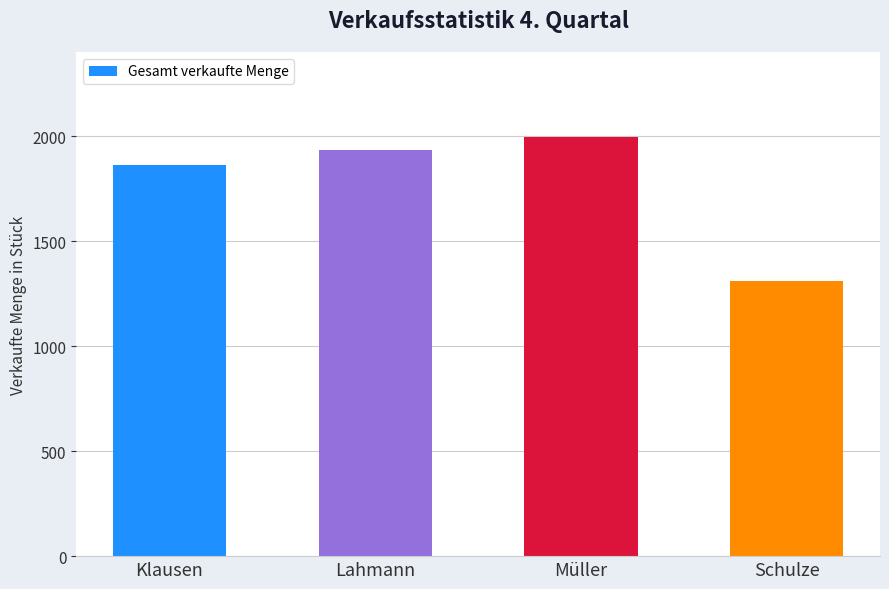

Are the bars grouped side by side (vs. stacked)?

No